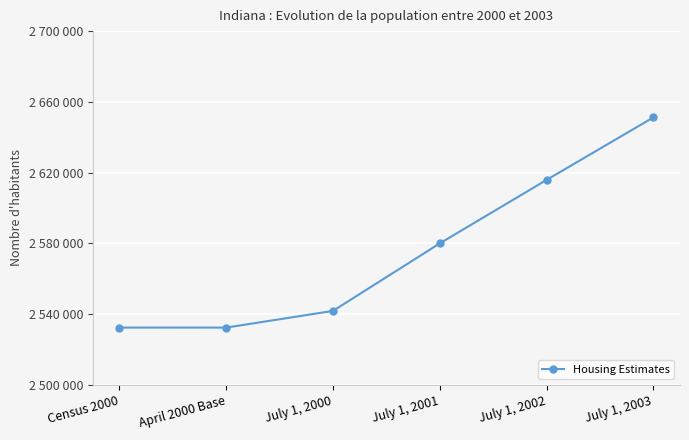

Does the chart have visible grid lines?

Yes